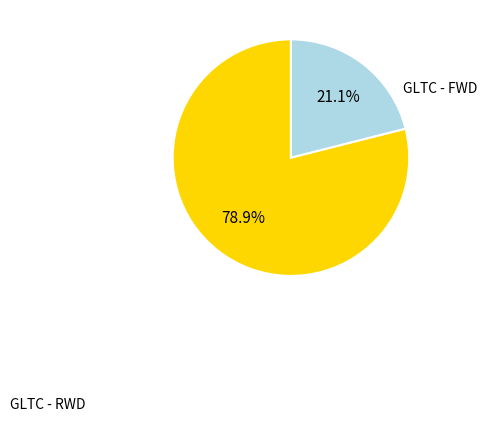

What percentage is the GLTC - FWD slice, to the nearest percent?

21%